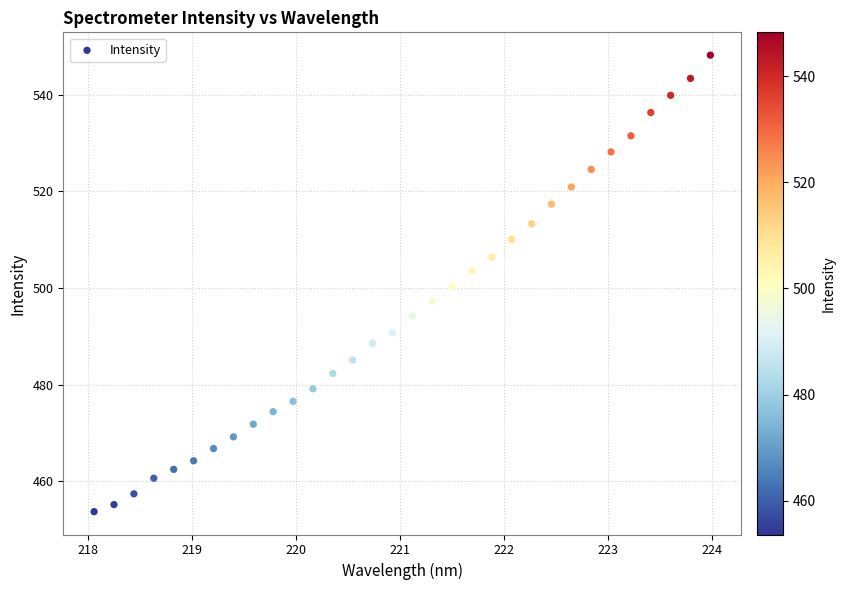

What is the range of X values (max minus min)?

5.9